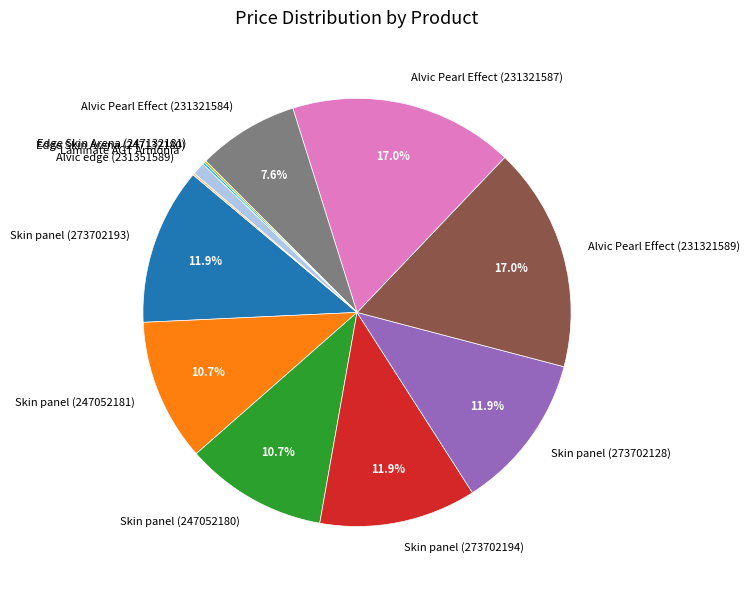

Combined, do Alvic Pearl Effect (231321587) and Laminate AGT Armonia account for over 50%?

No